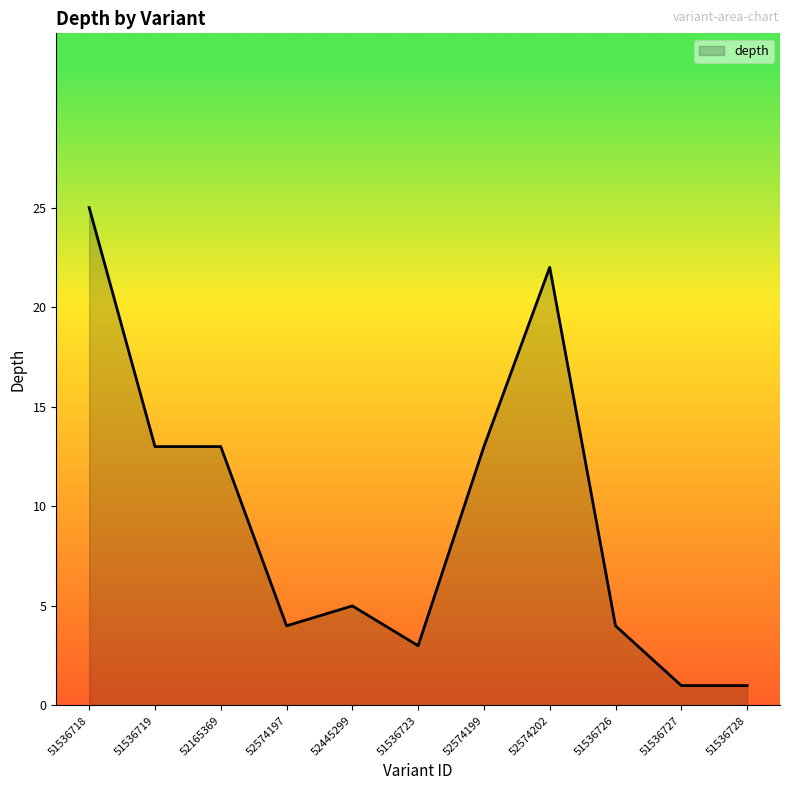

What is the difference between the maximum and minimum values?

24